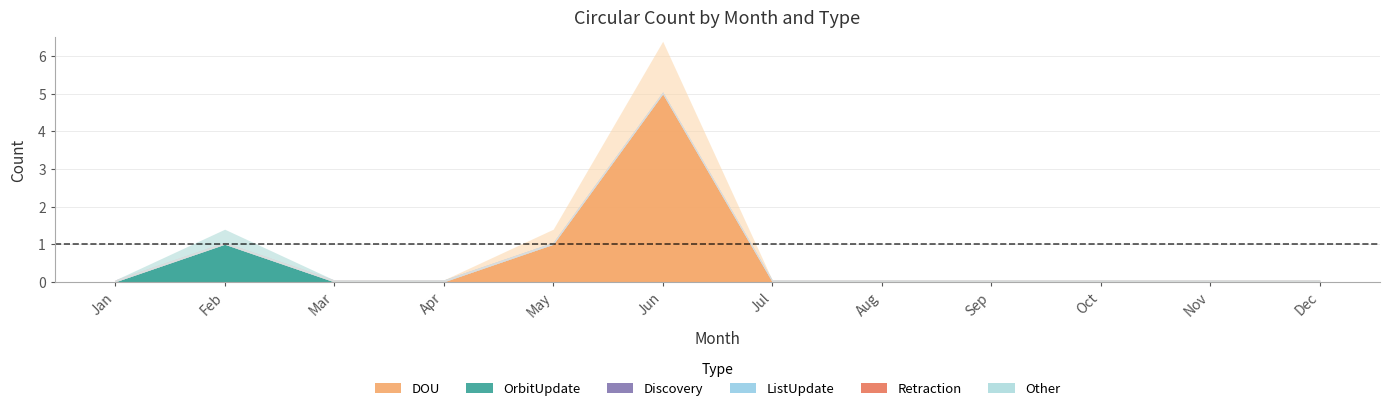

At which label is Retraction closest to 0?

Jan